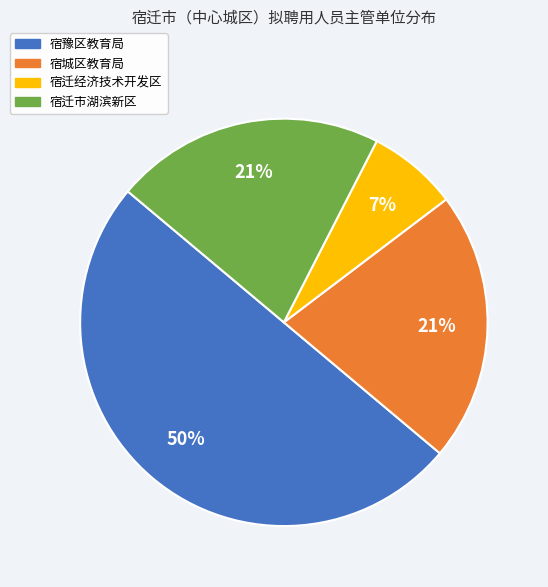

Does 宿城区教育局 account for over 50% of the chart?

No